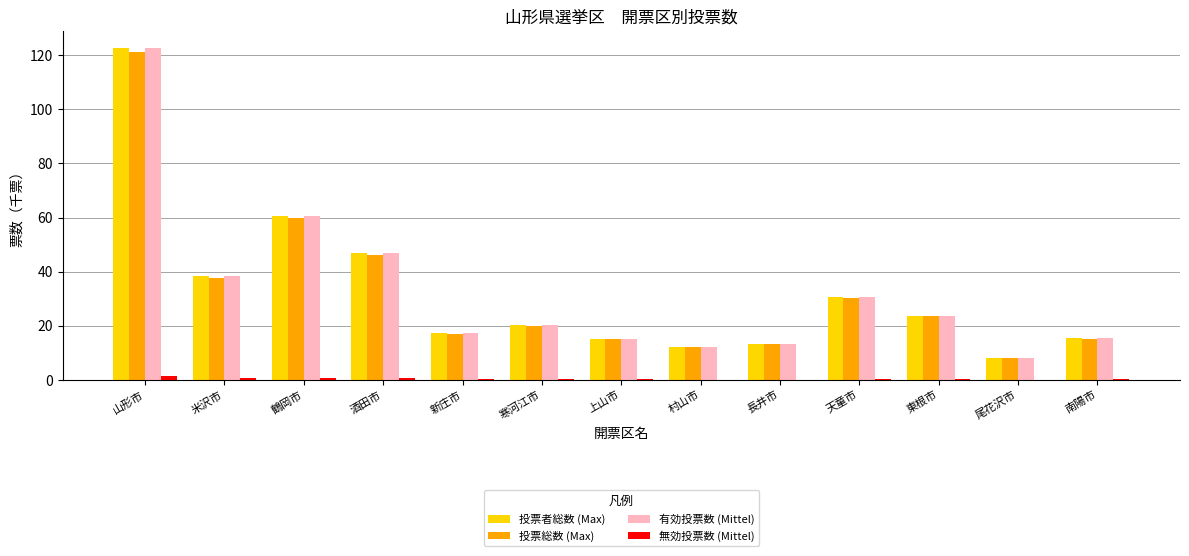

Which category has the highest value across all series?

山形市